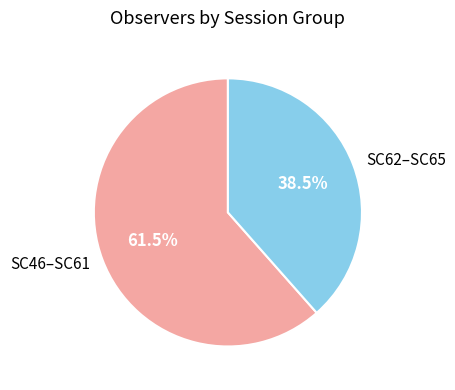

Which category accounts for the majority?

SC46–SC61